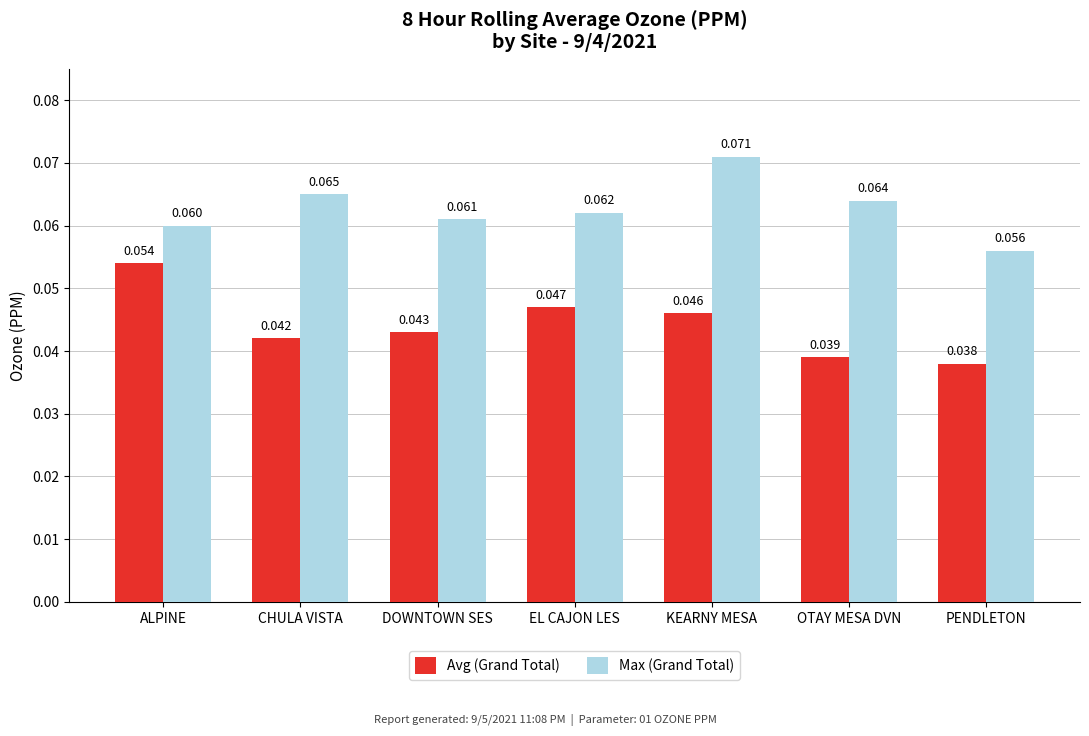

Which series changed the most between CHULA VISTA and DOWNTOWN SES?

Max (Grand Total)